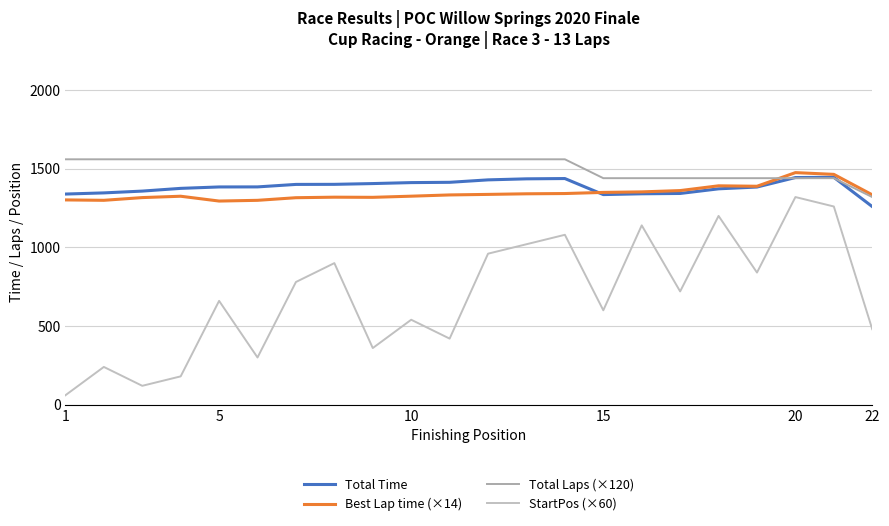

Reading right to left, transcribe all the data shown in this chart.

Total Time: 1259.4	1445.4	1444.0	1383.7	1372.3	1342.8	1340.7	1335.7	1437.6	1435.8	1429.2	1413.7	1411.8	1405.7	1400.8	1400.3	1384.5	1384.2	1375.2	1357.8	1346.4	1339.1
Best Lap time (×14): 1334.1	1464.2	1475.3	1388.6	1391.4	1361.1	1352.8	1349.5	1342.3	1340.7	1336.9	1333.5	1325.5	1318.2	1319.1	1315.8	1299.2	1294.5	1325.2	1316.6	1299.2	1301.8
Total Laps (×120): 1320.0	1440.0	1440.0	1440.0	1440.0	1440.0	1440.0	1440.0	1560.0	1560.0	1560.0	1560.0	1560.0	1560.0	1560.0	1560.0	1560.0	1560.0	1560.0	1560.0	1560.0	1560.0
StartPos (×60): 480.0	1260.0	1320.0	840.0	1200.0	720.0	1140.0	600.0	1080.0	1020.0	960.0	420.0	540.0	360.0	900.0	780.0	300.0	660.0	180.0	120.0	240.0	60.0